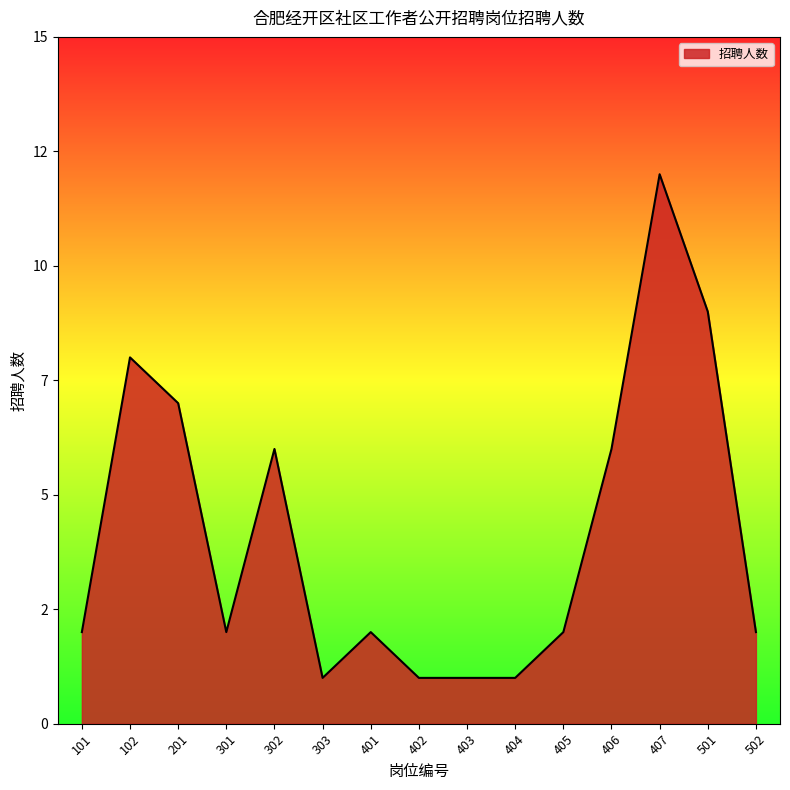

Does the chart have visible grid lines?

No